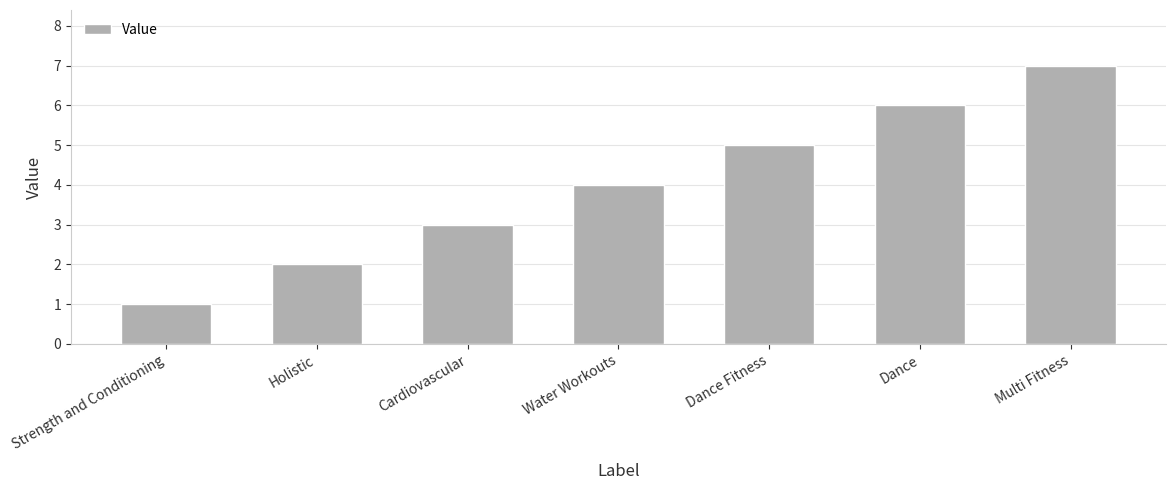

The chart shows a value of 2 at Water Workouts. True or false?

False